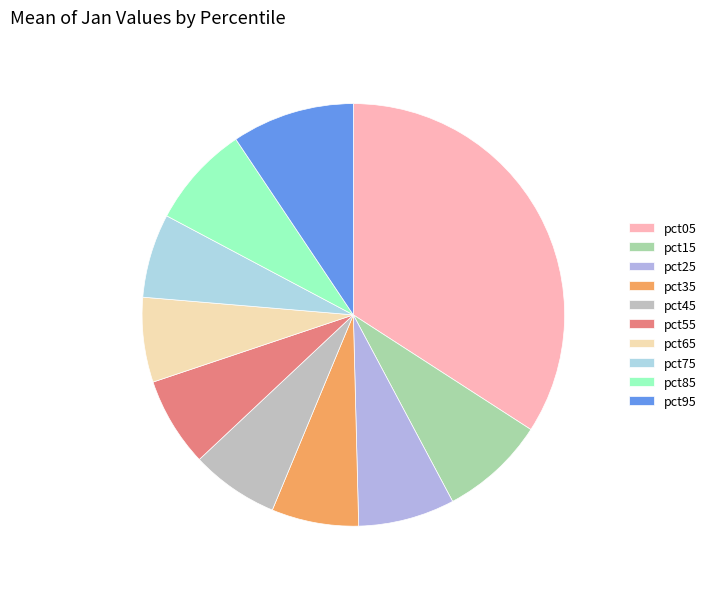

To the nearest percent, what is the combined percentage of pct85 and pct15?

16%